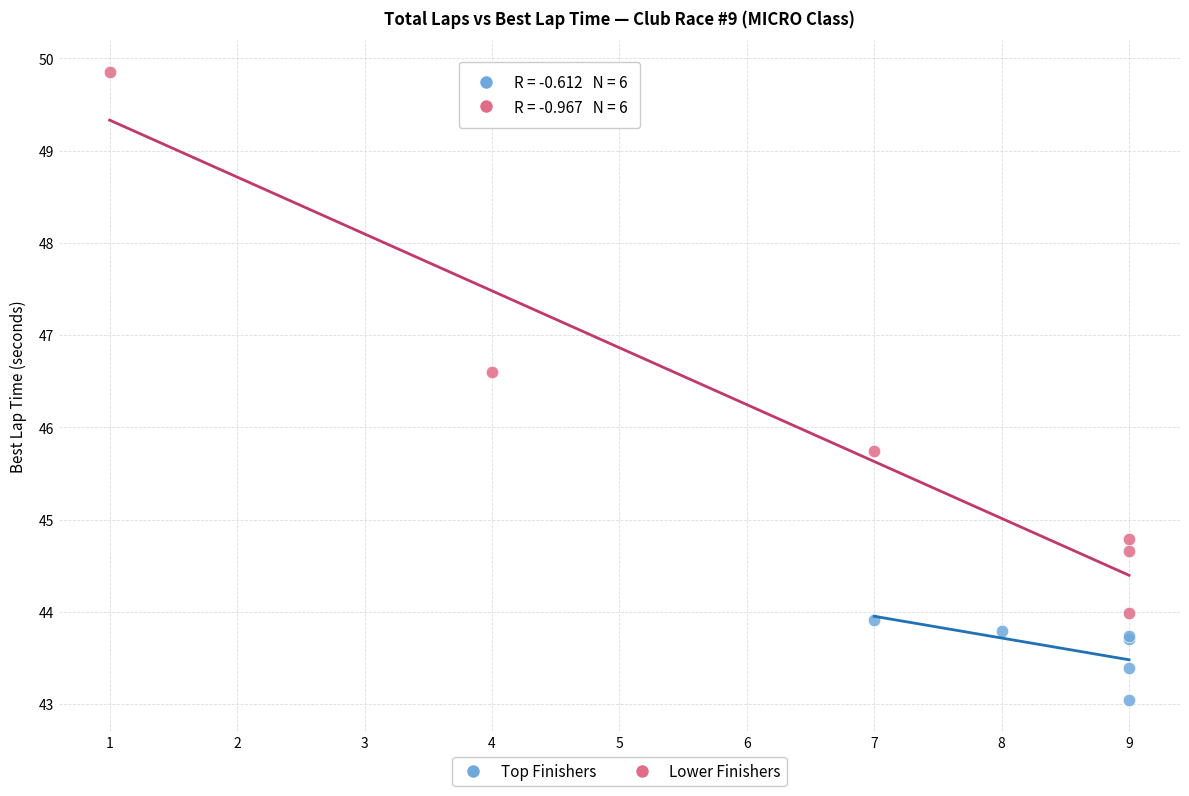

Which series contains the highest Y value?

Lower Finishers